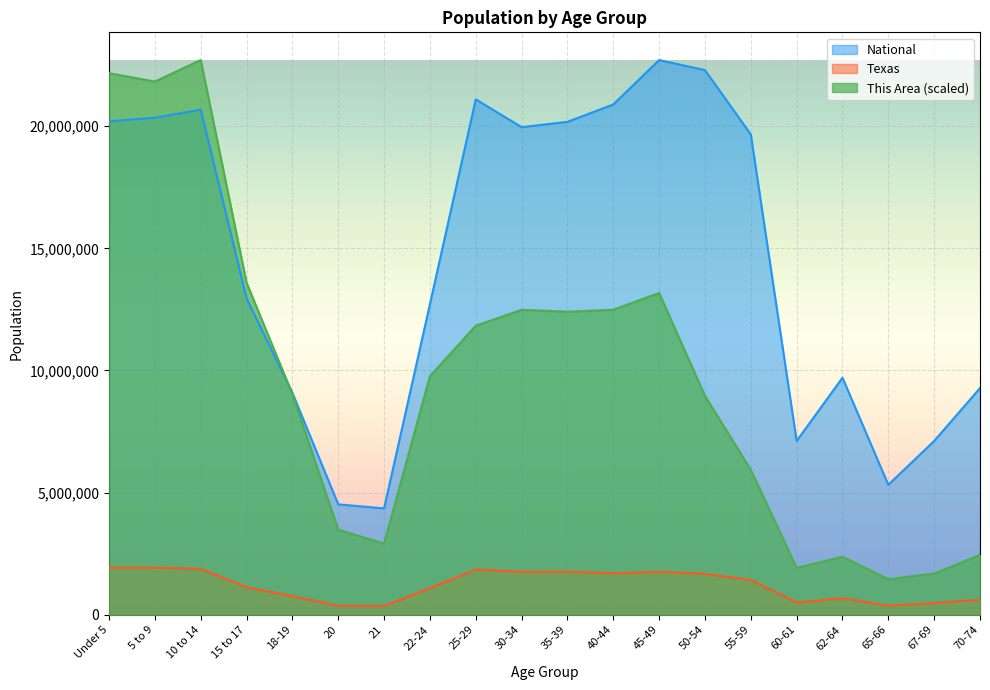

True or false: Texas and National intersect in this chart.

False